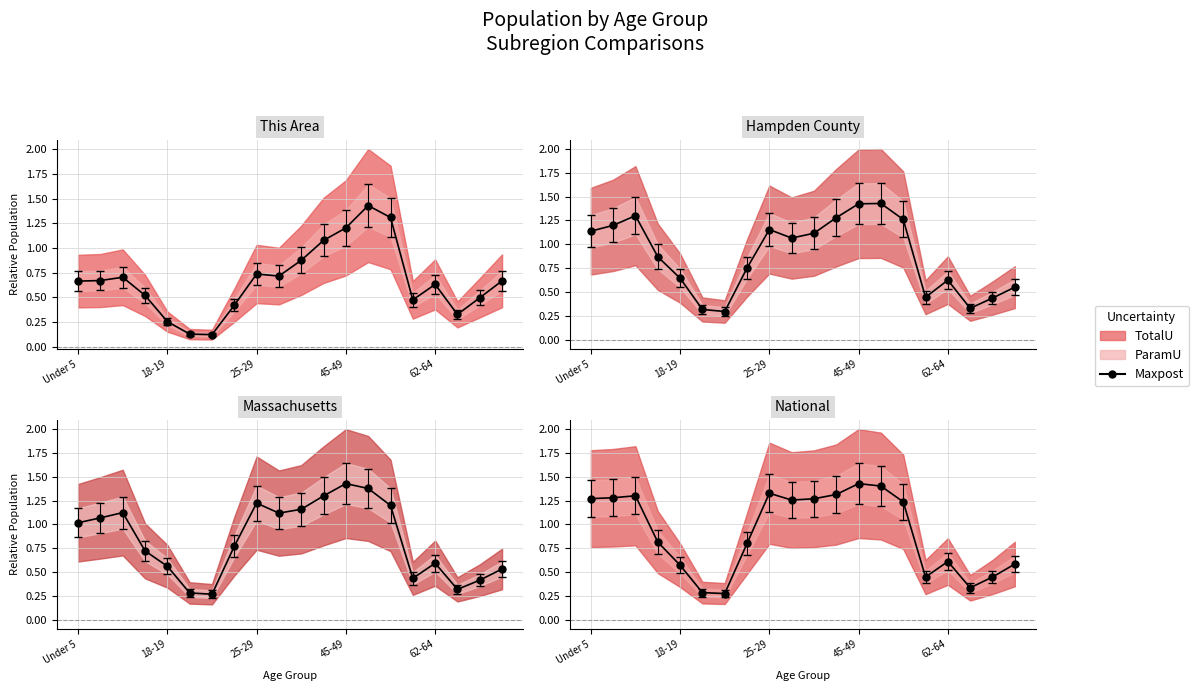

The chart shows a value of 1.9 at 14. True or false?

False